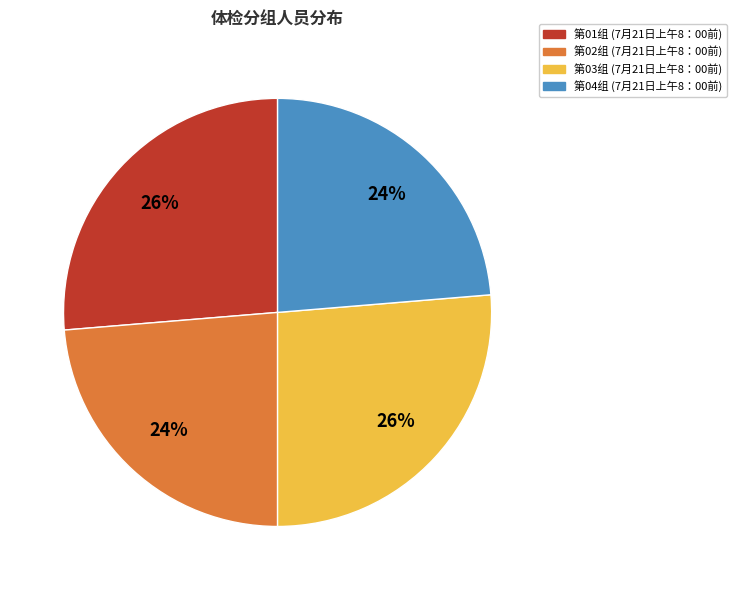

How many segments does this pie chart have?

4